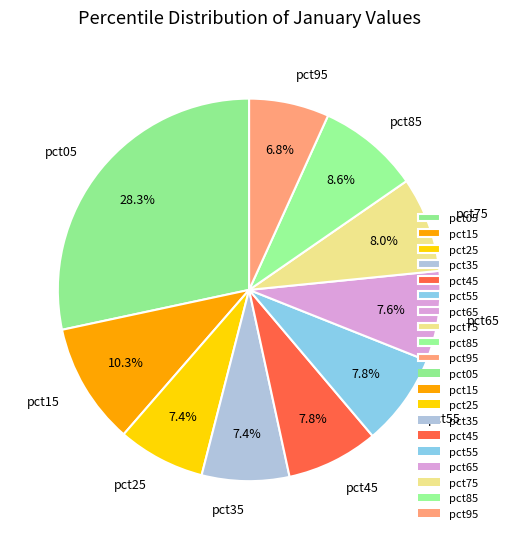

True or false: pct05 accounts for 19% of the total.

False